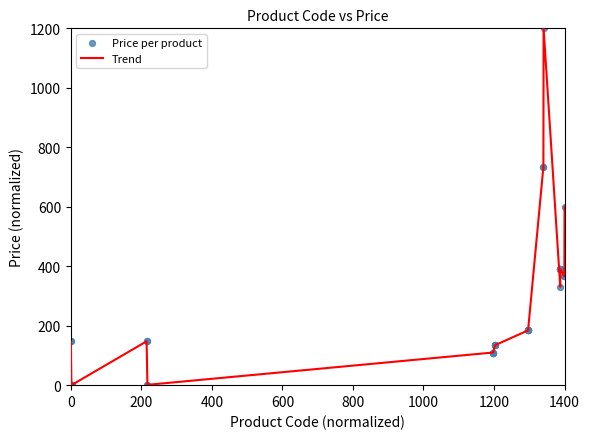

What is the maximum value shown in the chart?

1200.0